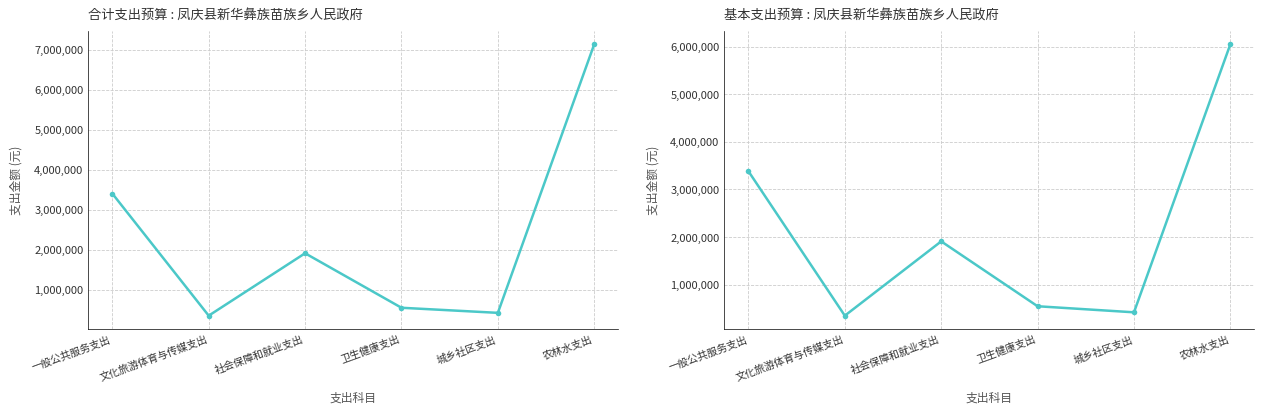

Between 一般公共服务支出 and 卫生健康支出, which series saw the biggest shift?

合计 (col_2)